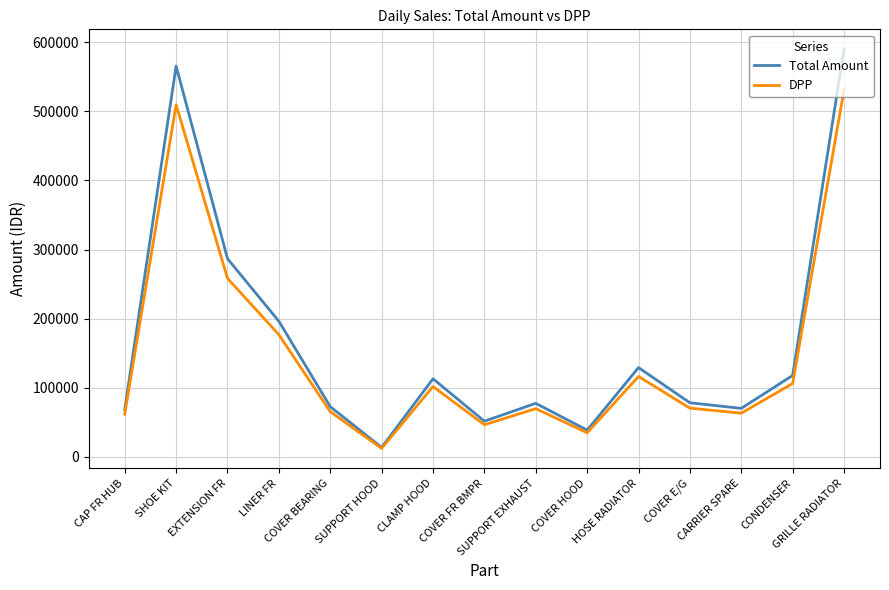

Which series has the widest spread of values?

Total Amount